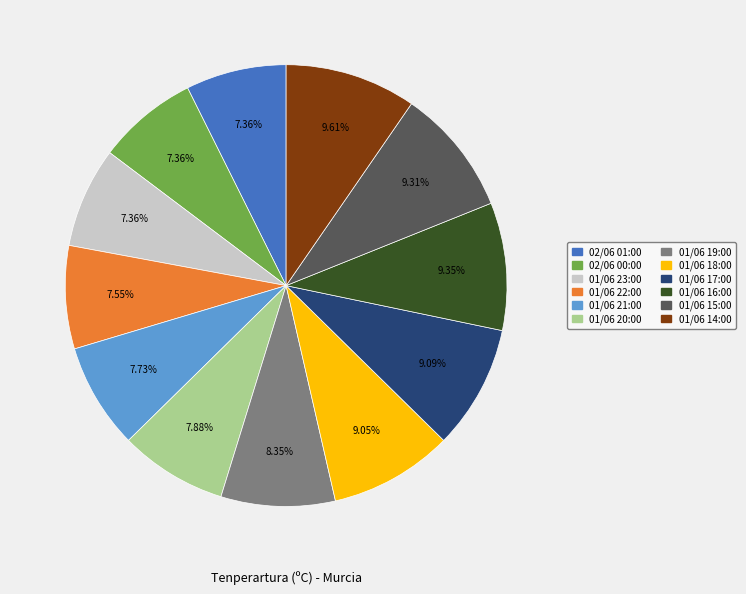

Is it true that 02/06 01:00 is 20% of the pie?

False